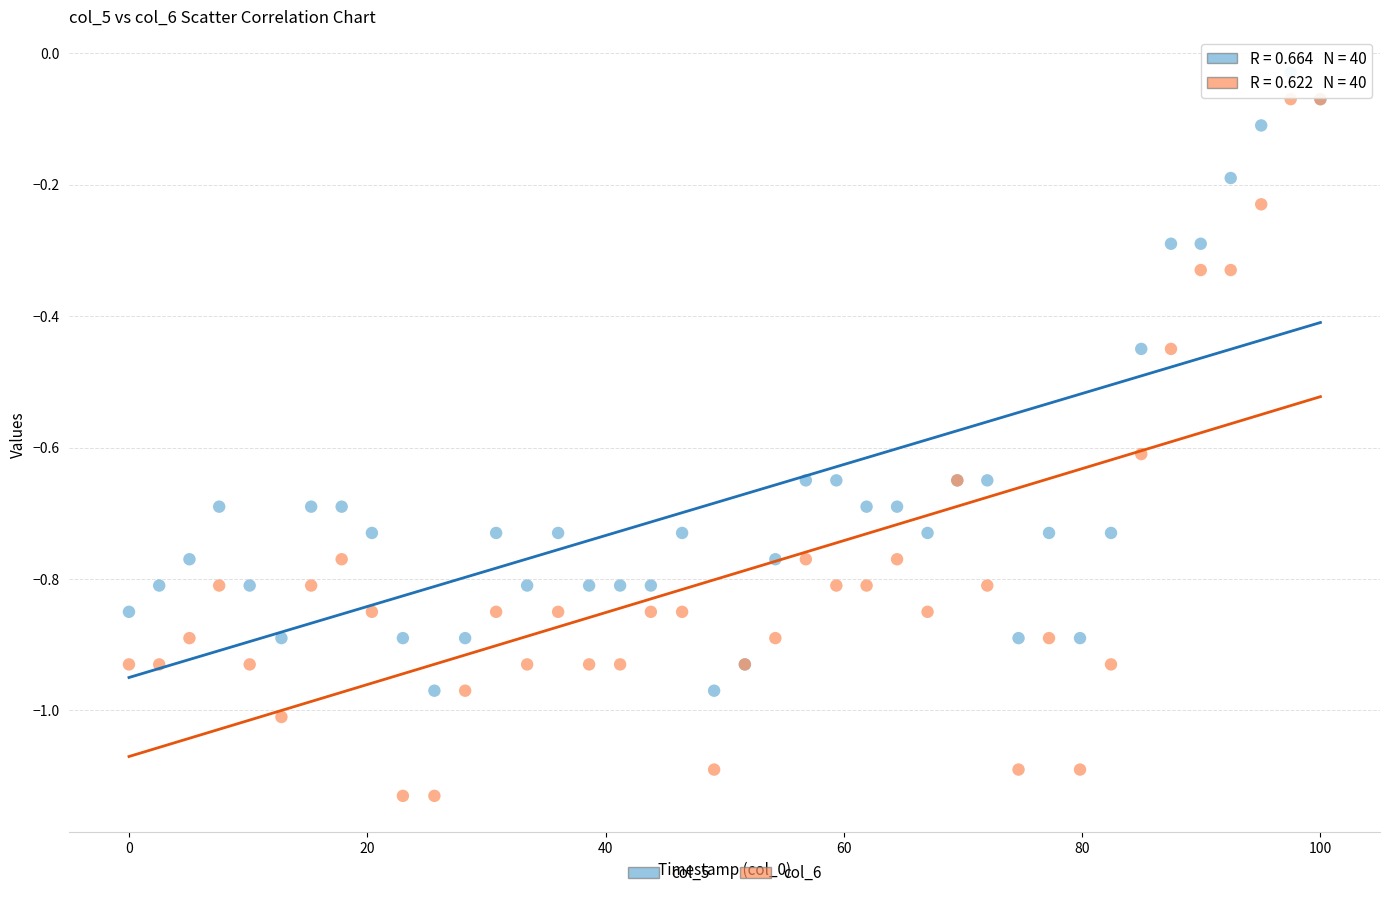

What are all the series names shown in the legend?

col_5, col_6